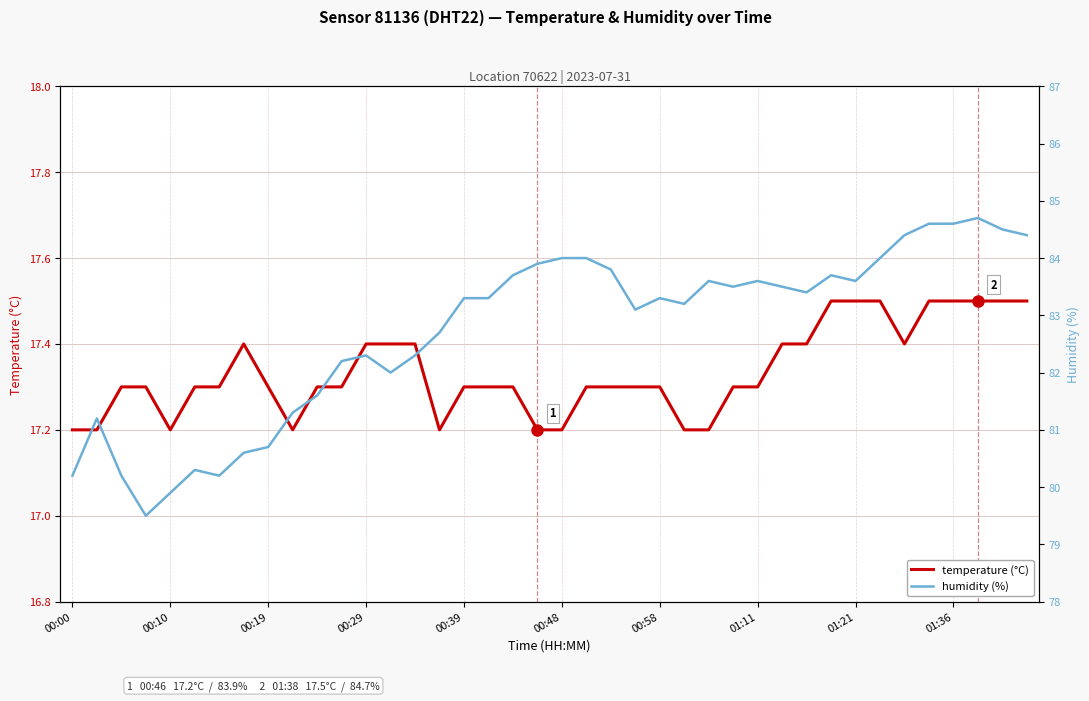

Count the number of categories in the chart.

40